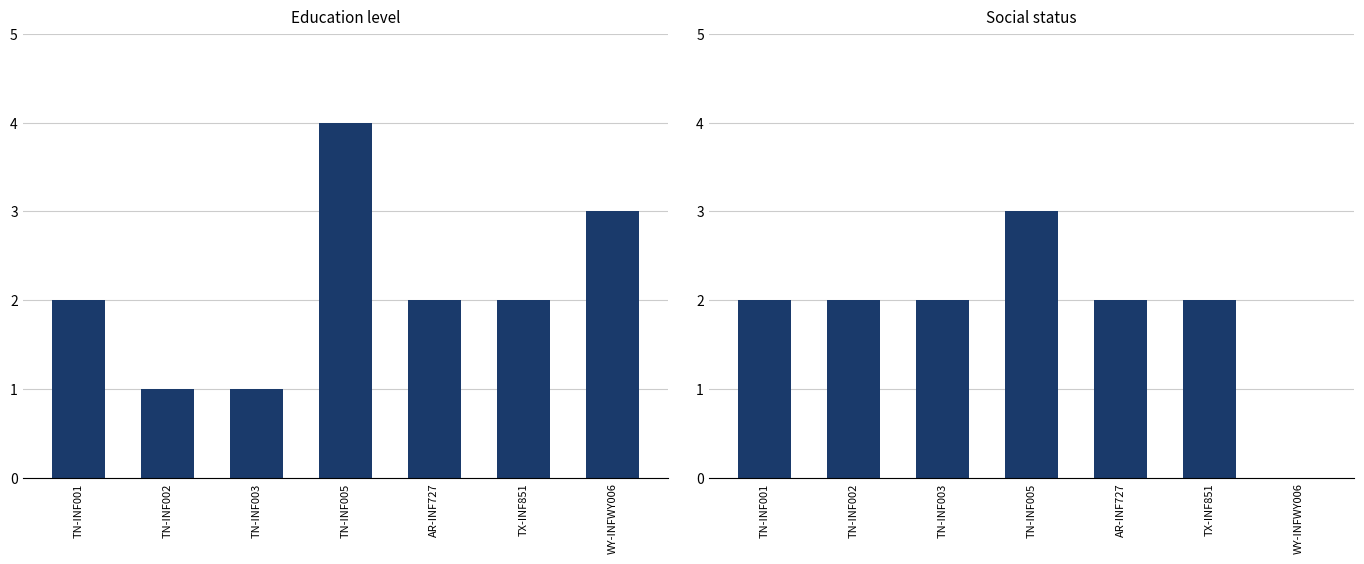

List the labels in order of Social status value, smallest first.

WY-INFWY006, TN-INF001, TN-INF002, TN-INF003, AR-INF727, TX-INF851, TN-INF005